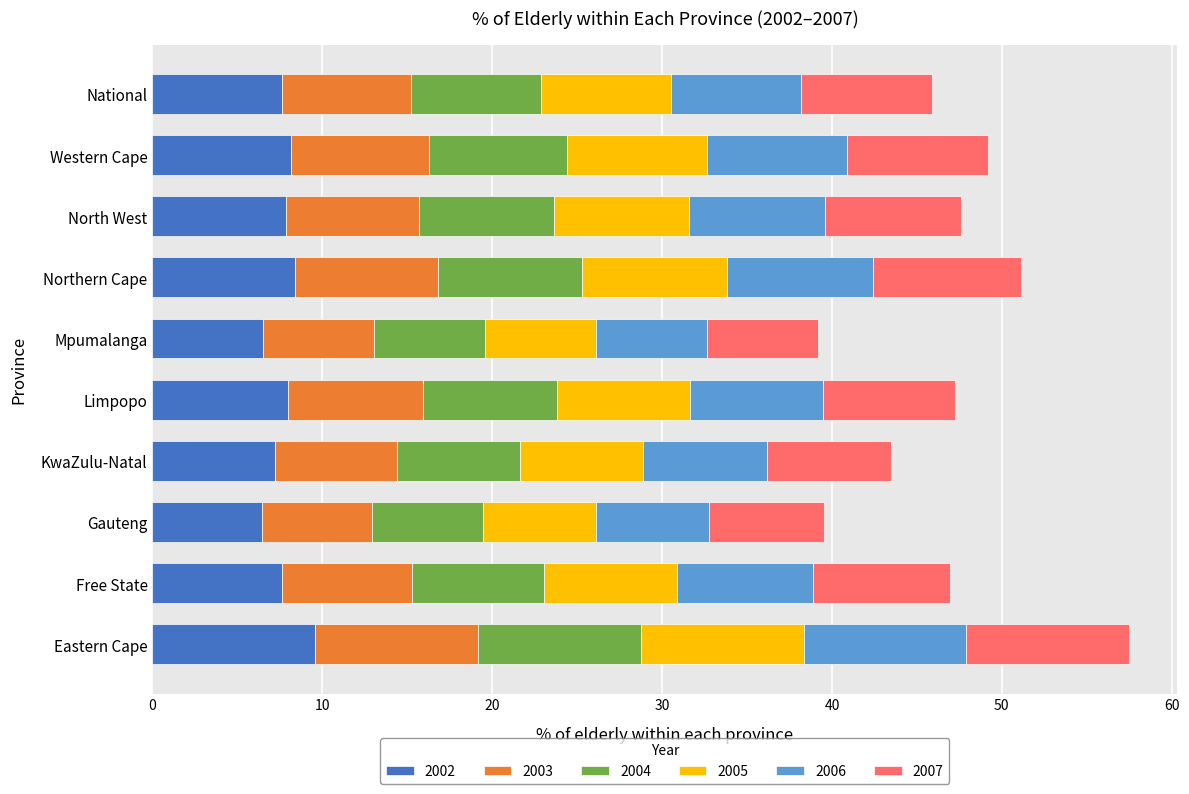

What is the total value across all series at Limpopo?

47.2